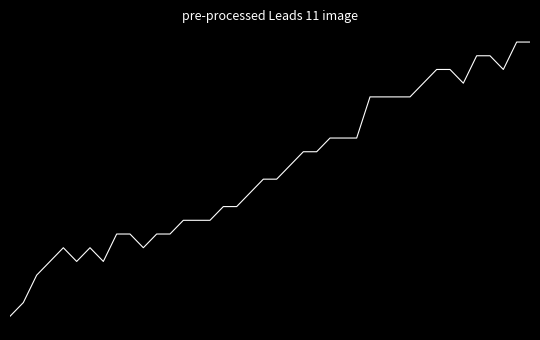

Does the chart display data point markers on the line(s)?

No